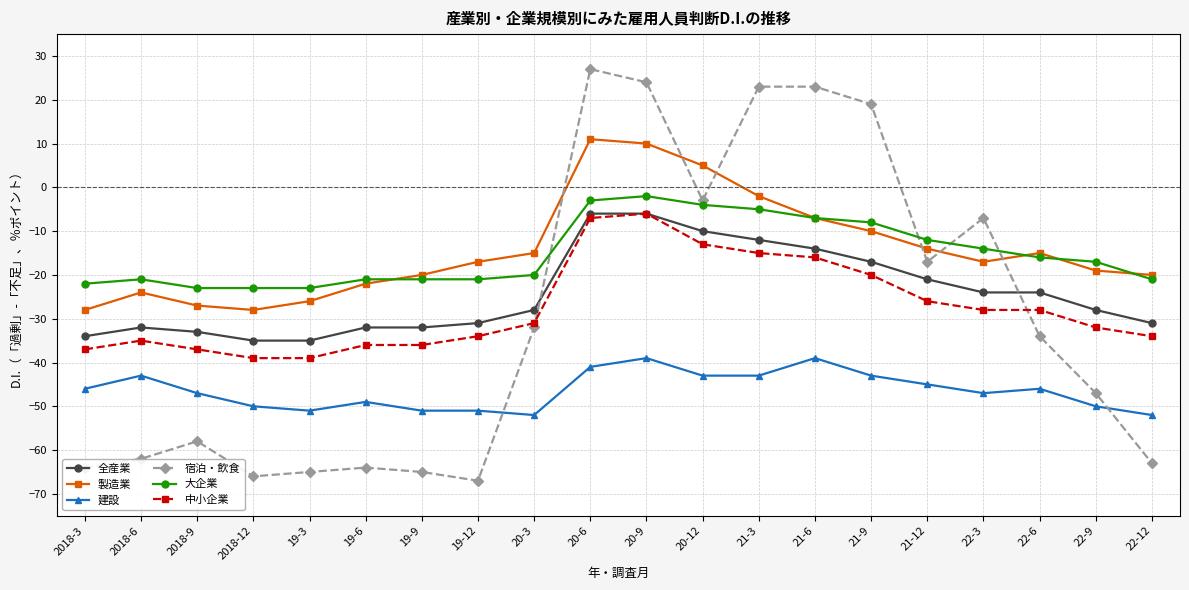

What is the value of the 宿泊・飲食 point at the 19th from the left?

-47